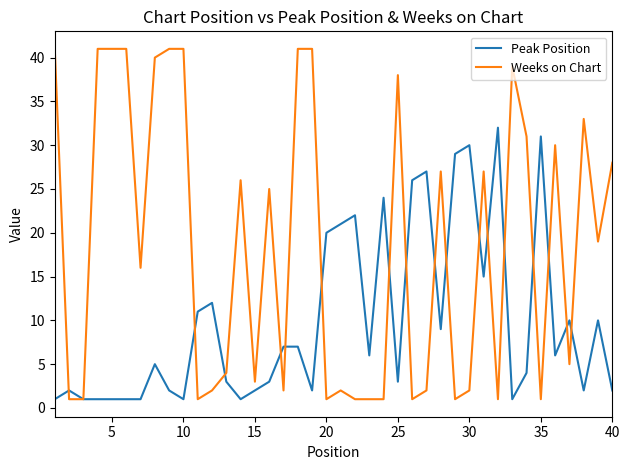

Which series has the largest range (max minus min)?

Weeks on Chart